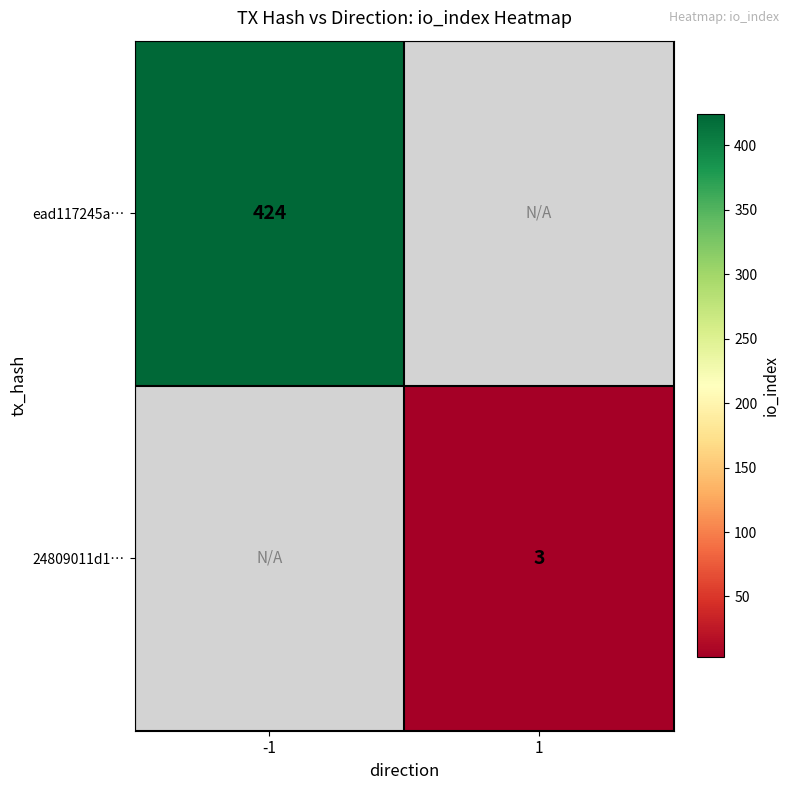

What is the greatest value displayed?

424.0